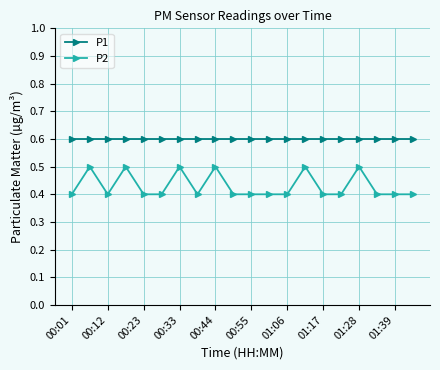

Does the chart have visible grid lines?

Yes